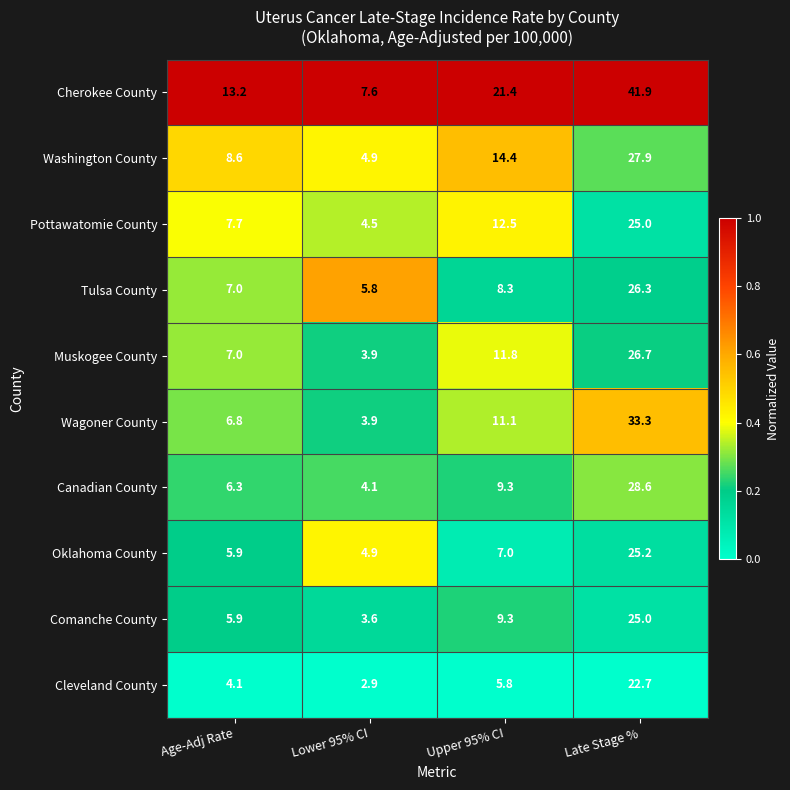

Where does the Wagoner County series first go above 11?

Upper 95% CI